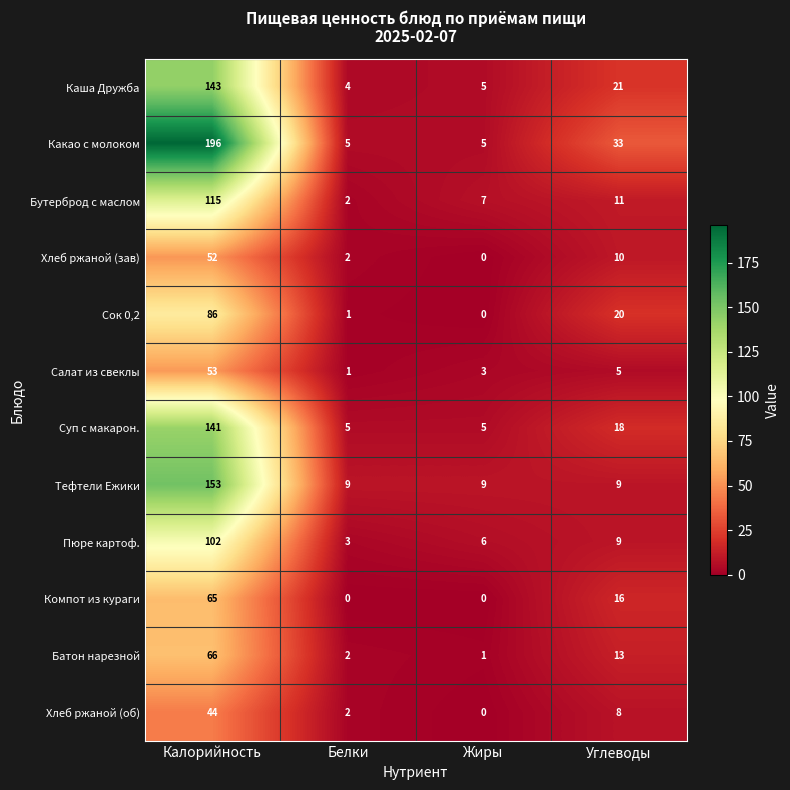

Which series has the largest range (max minus min)?

Какао с молоком